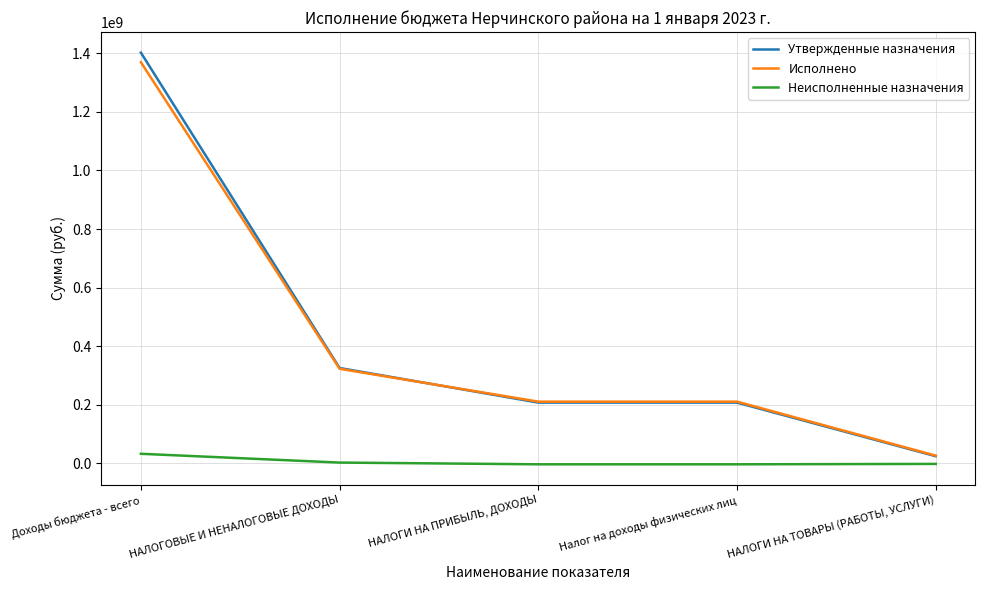

What is the difference between the Неисполненные назначения values at Доходы бюджета - всего and НАЛОГИ НА ПРИБЫЛЬ, ДОХОДЫ?

35886918.2